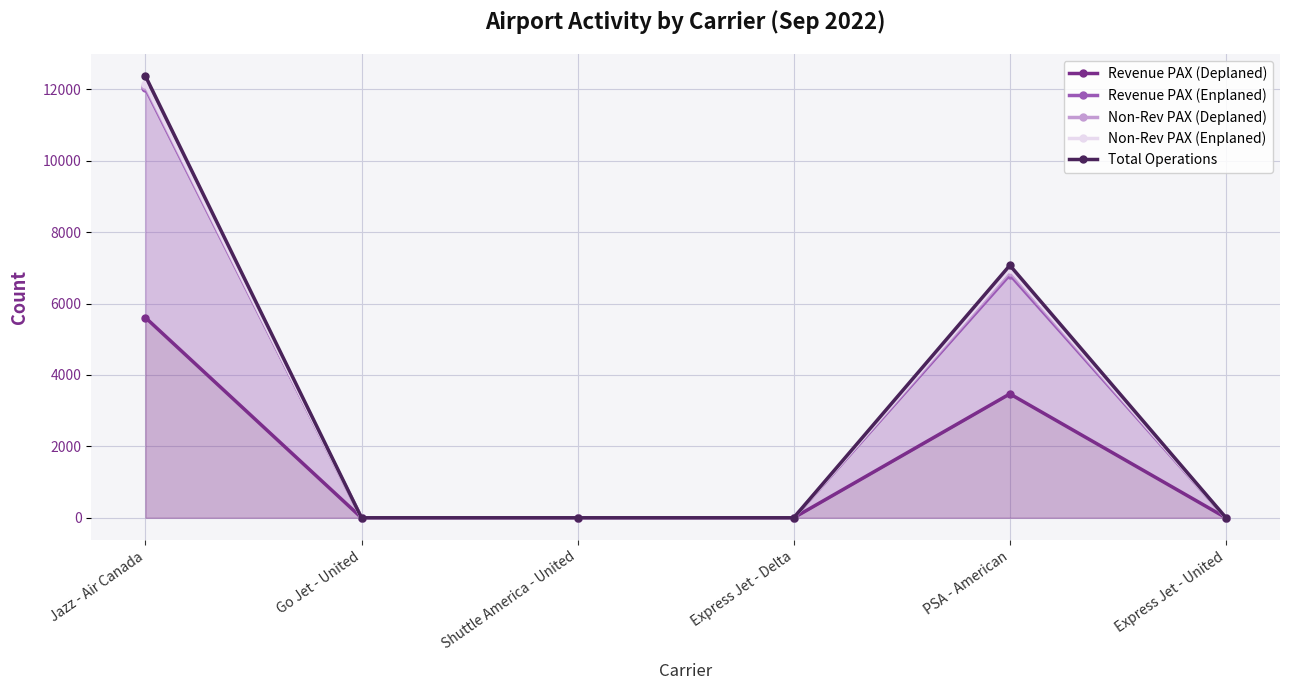

Is the value of Total Operations at Jazz - Air Canada greater than the value of Revenue PAX (Enplaned) at Express Jet - United?

Yes